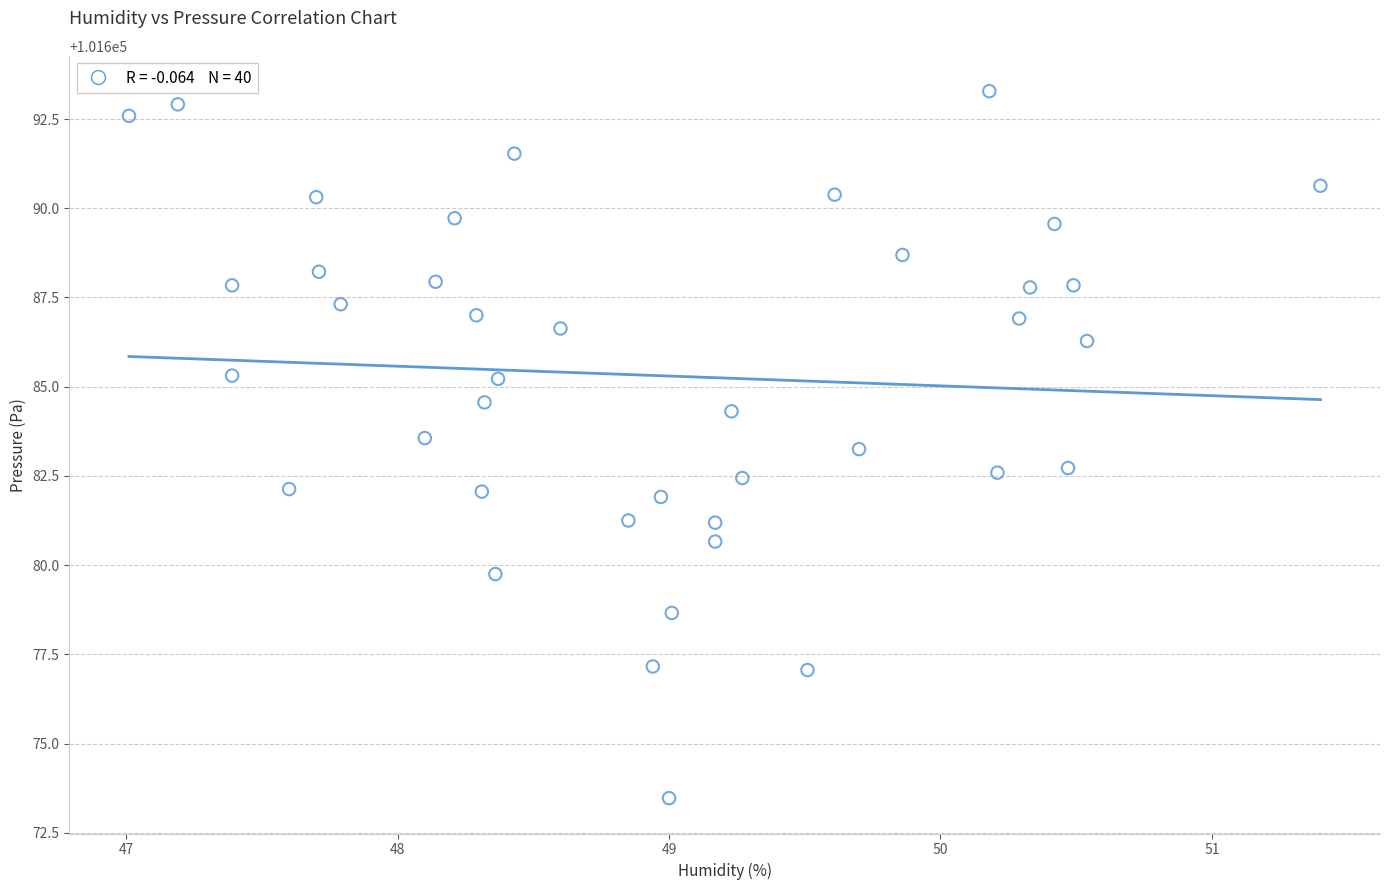

What is the range of X values (max minus min)?

4.4